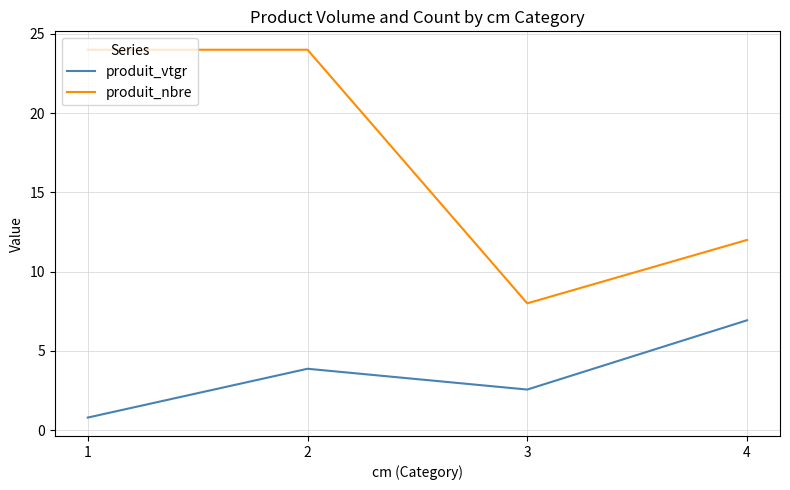

Which series has the largest total across all categories?

produit_nbre